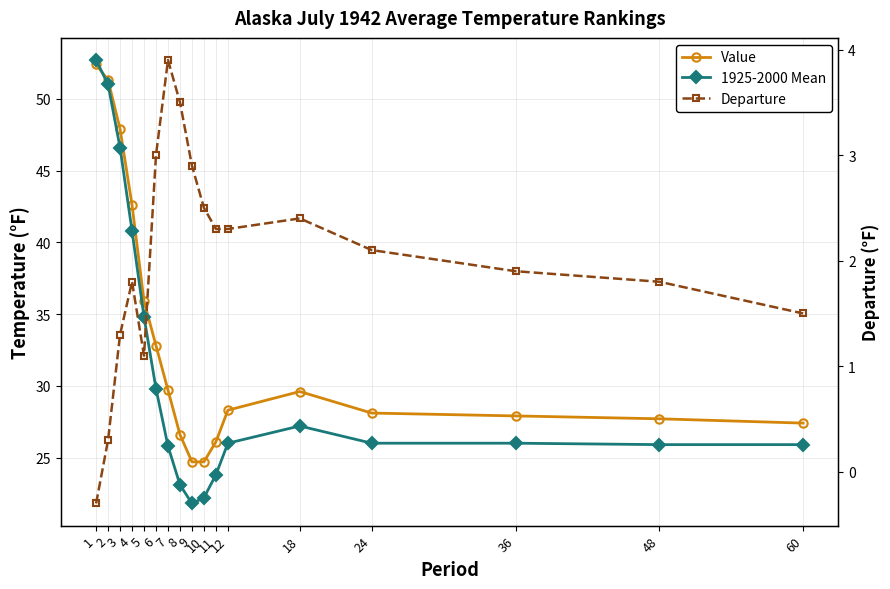

What is the maximum value for 1925-2000 Mean?

52.7